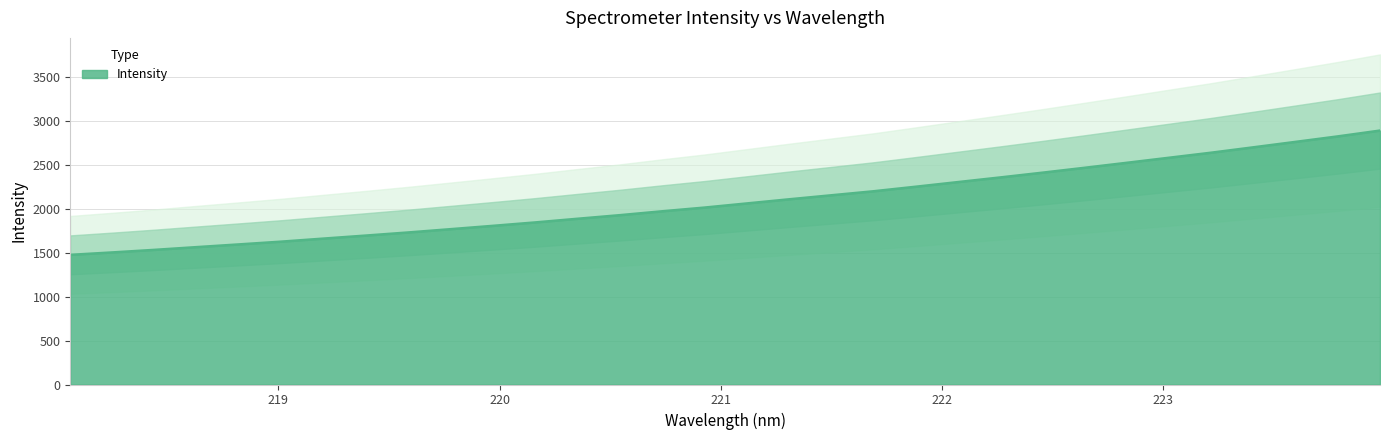

At which label does the data first exceed 2059?

221.1174